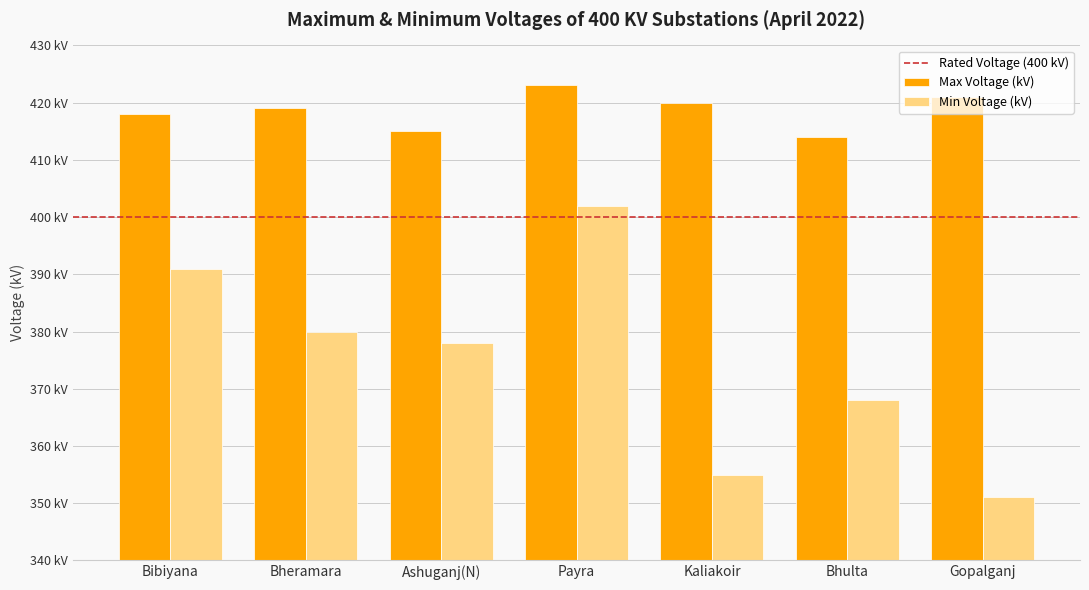

Are the bars horizontal?

No